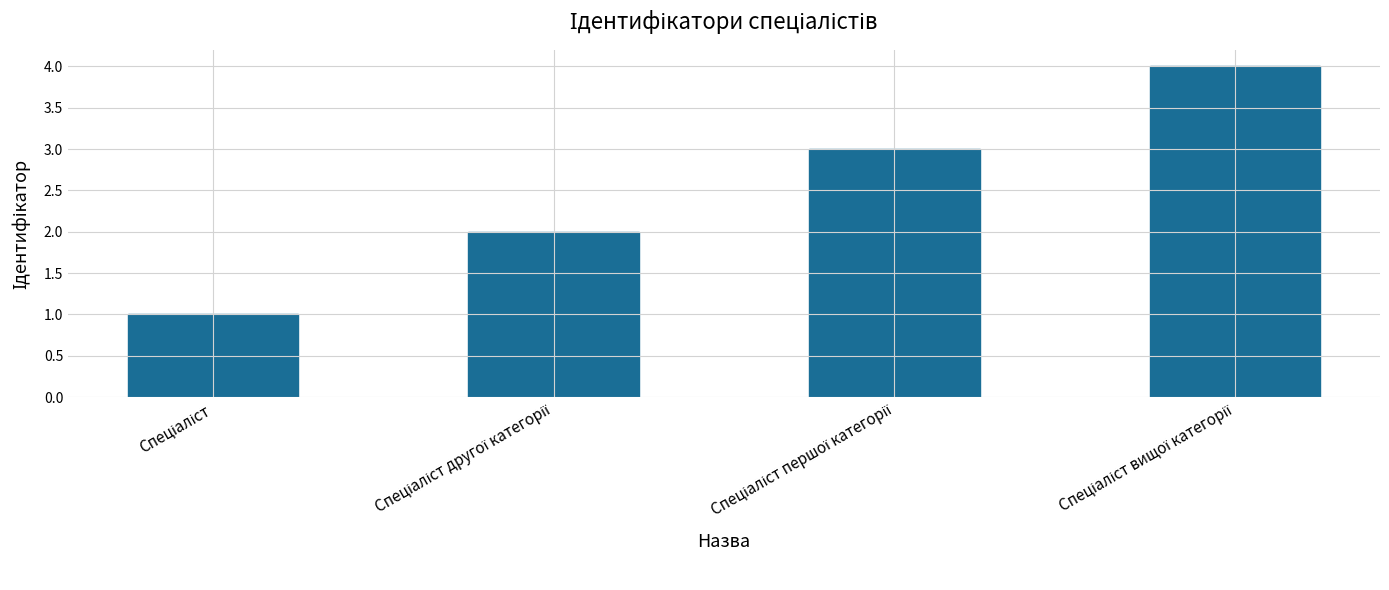

What is the difference between the maximum and minimum values?

3